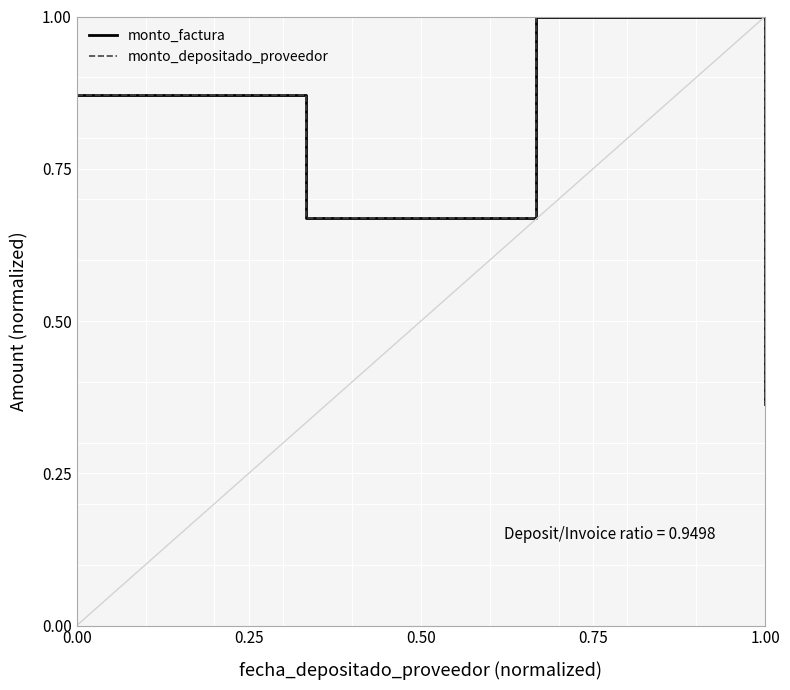

What is the maximum value shown in the chart?

1.0